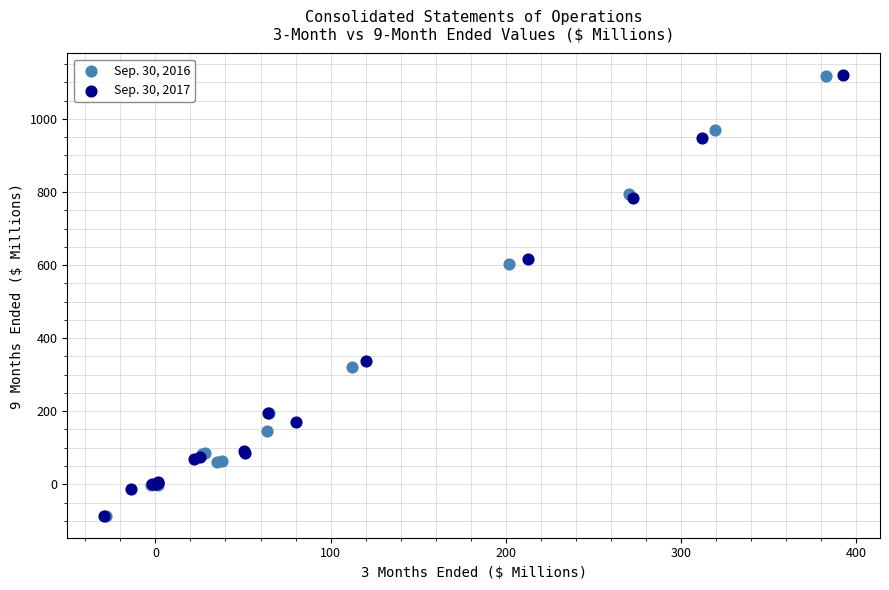

Which series has the largest Y range (max minus min)?

Sep. 30, 2017